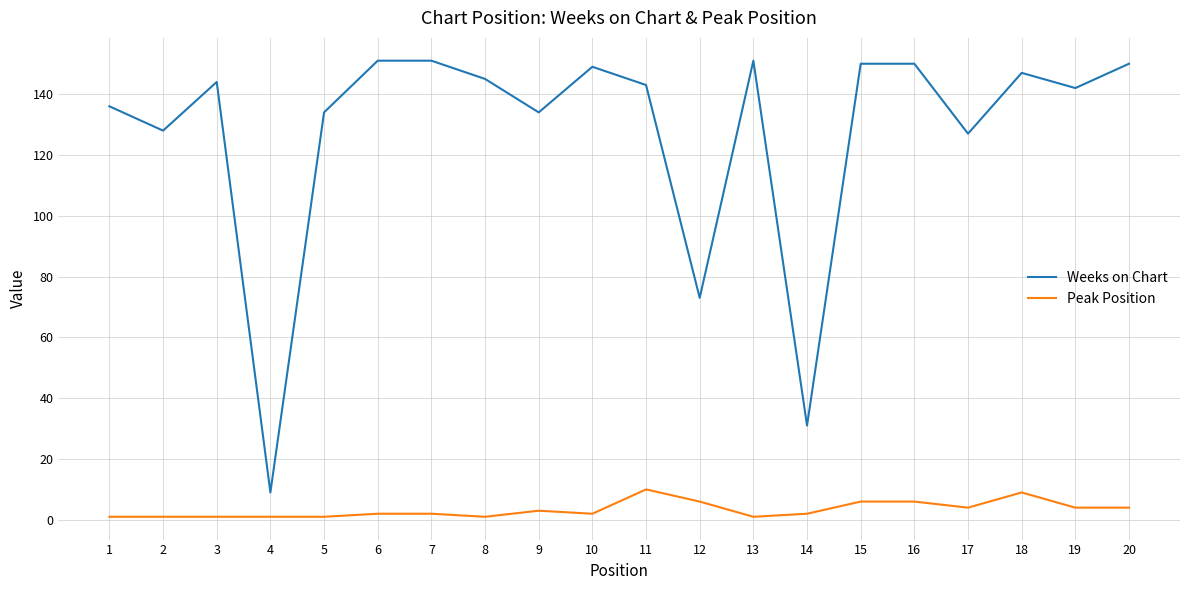

True or false: Weeks on Chart and Peak Position cross at least once.

False